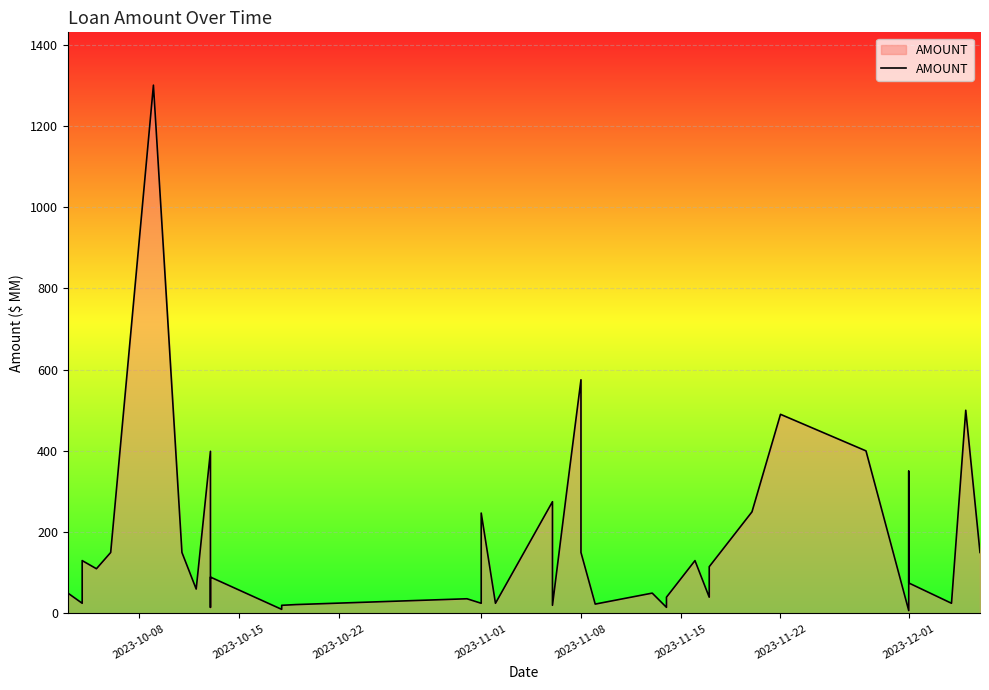

True or false: there are more than 0 points higher than both neighbors.

True